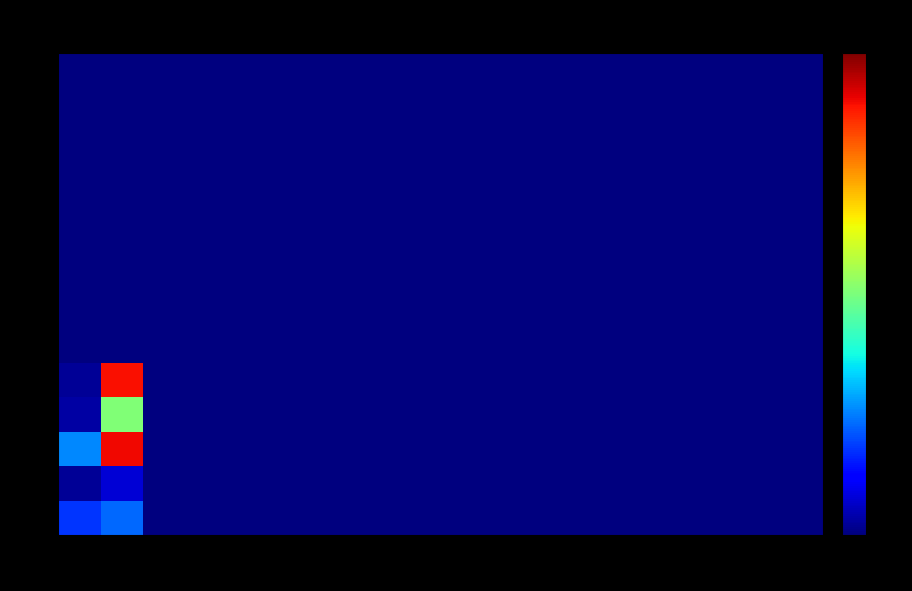

Which series has the widest spread of values?

3